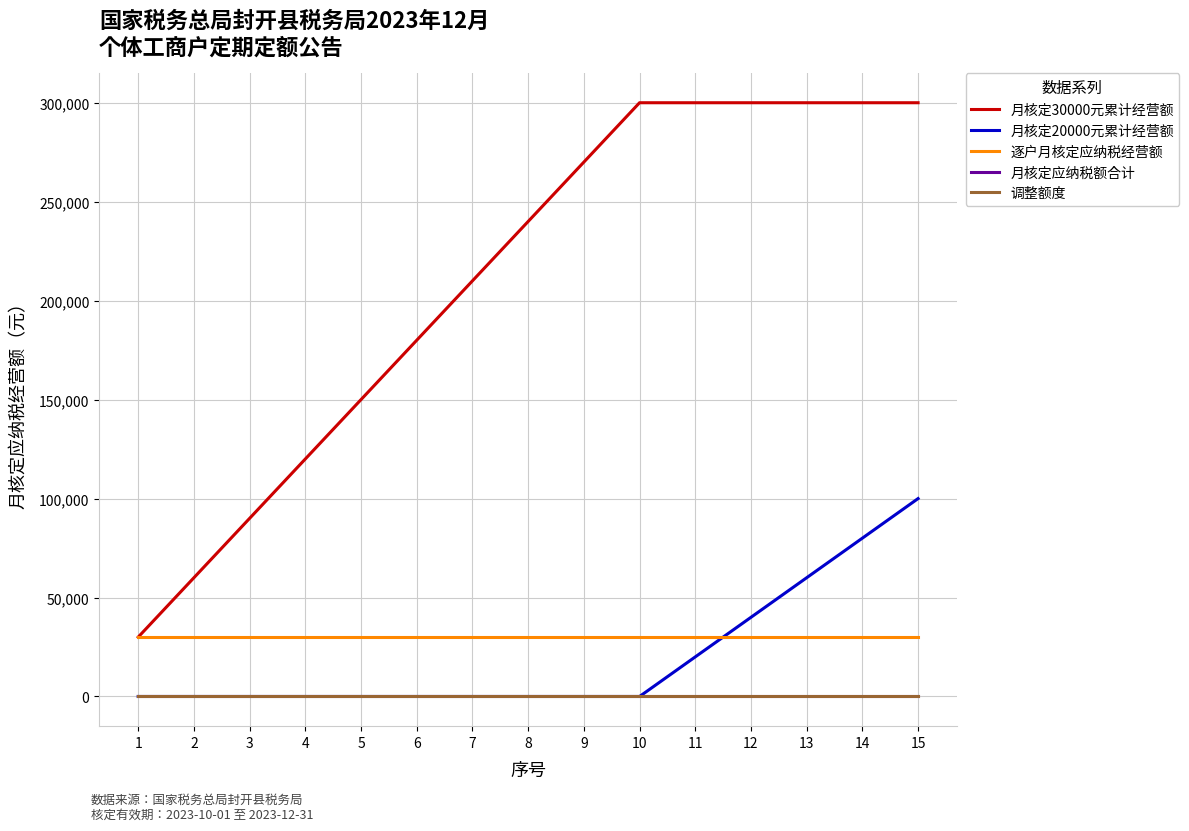

At which category is the sum across all series the highest?

15